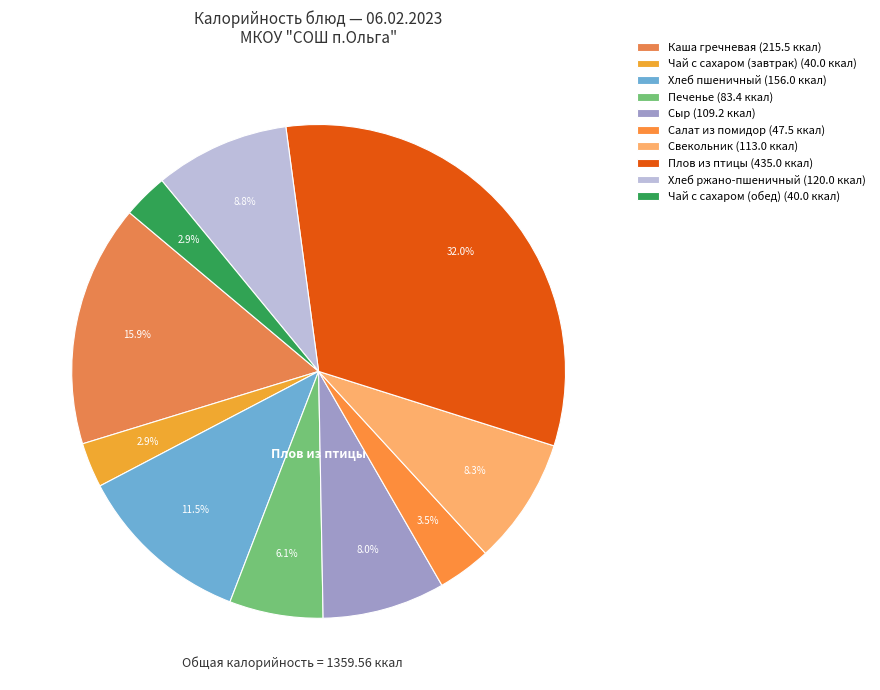

Is there any slice that represents more than half of the pie?

No